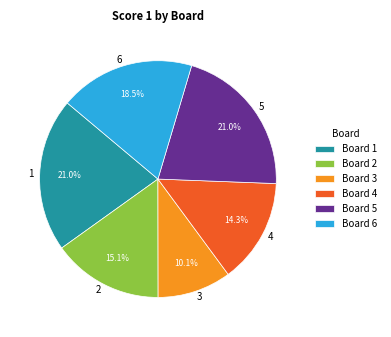

The 5 slice represents 21% of the pie. True or false?

True